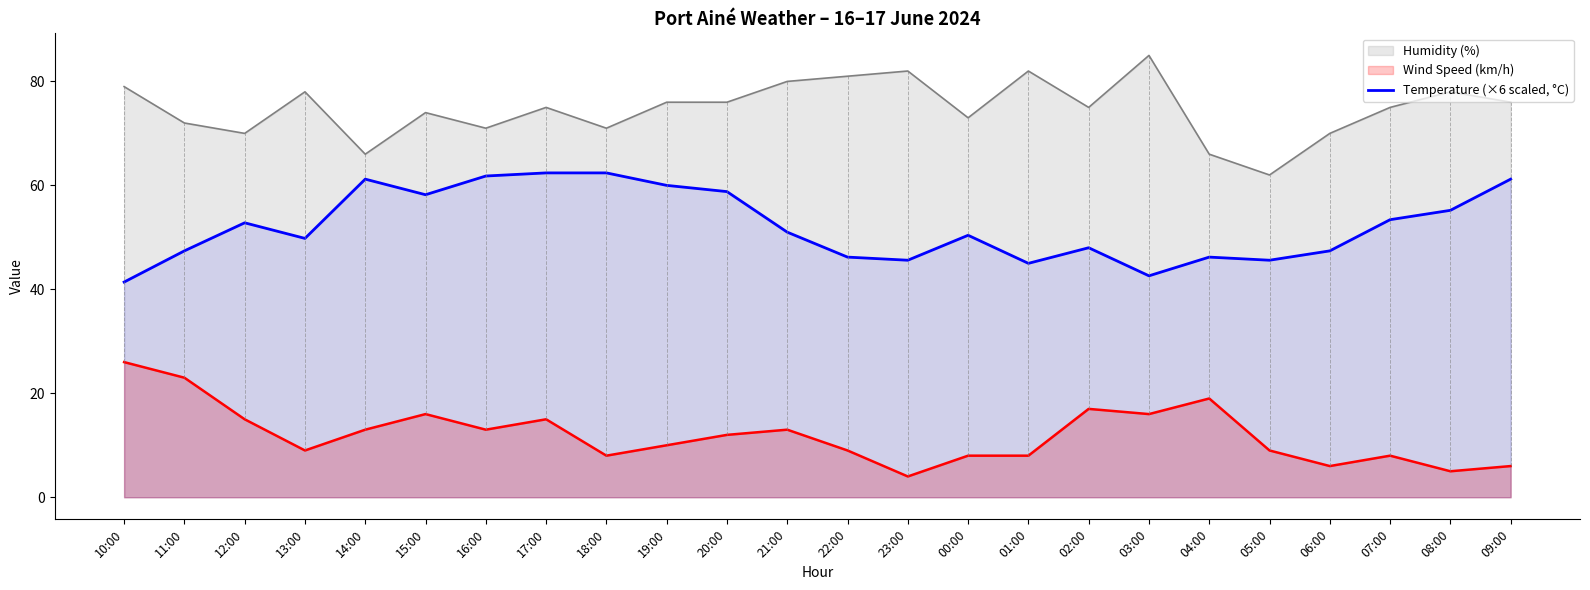

Count the number of categories in the chart.

24